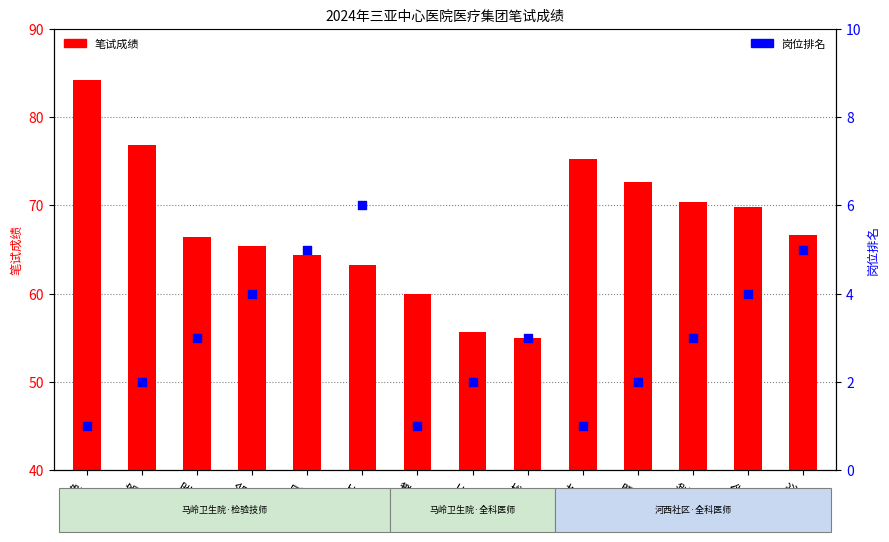

At how many categories does at least one series exceed 4?

14